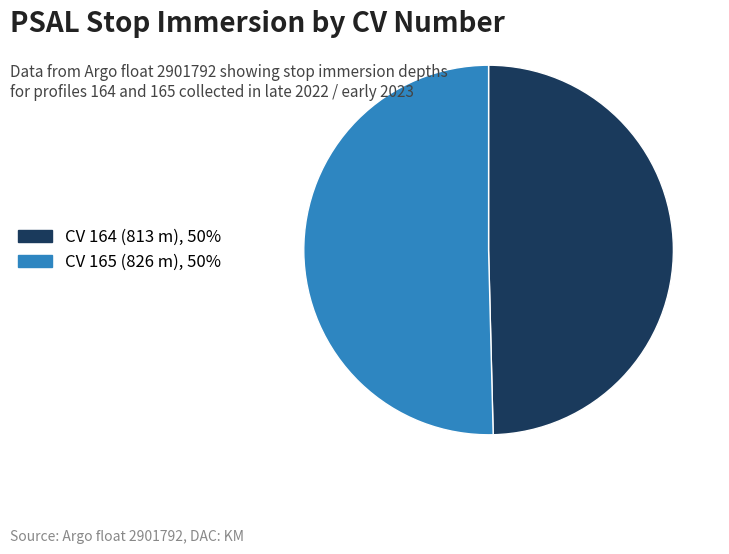

The CV 164 (813 m), 50% slice represents 50% of the pie. True or false?

True